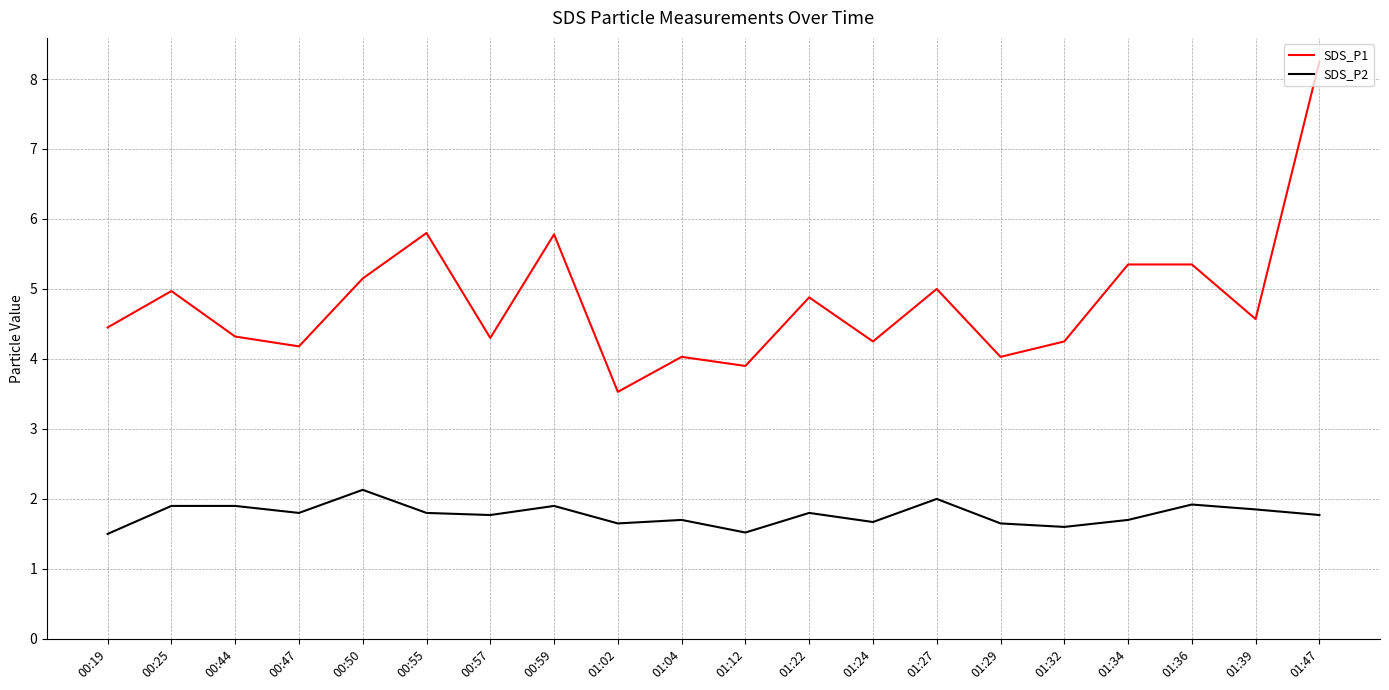

At which category does SDS_P1 reach its first local peak?

00:25